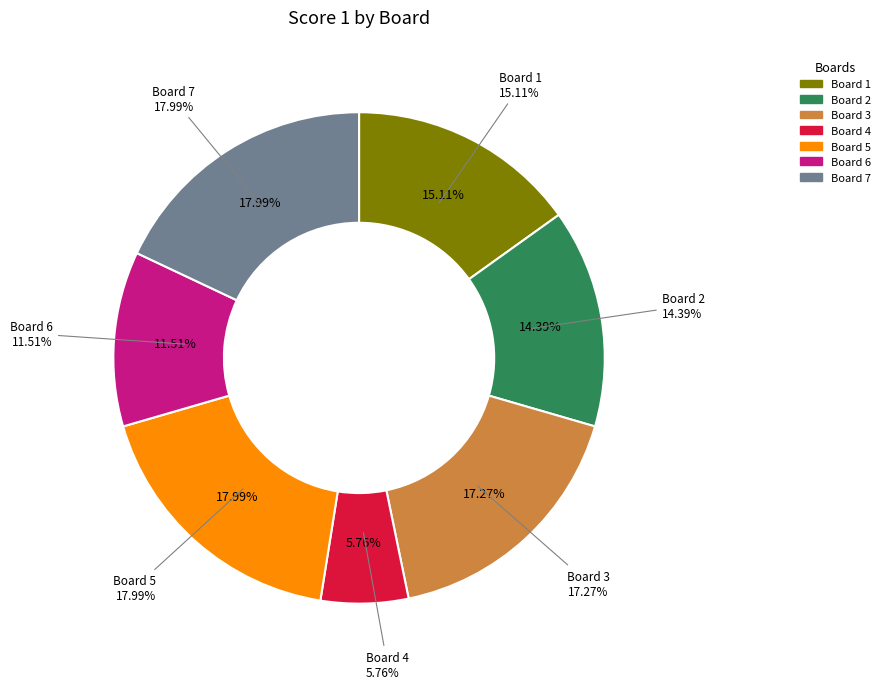

How many segments does this pie chart have?

7